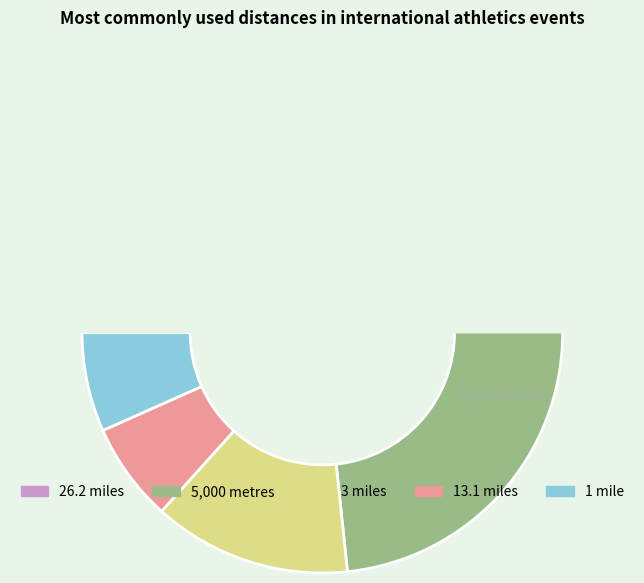

What is the largest slice in the pie chart?

5,000 metres